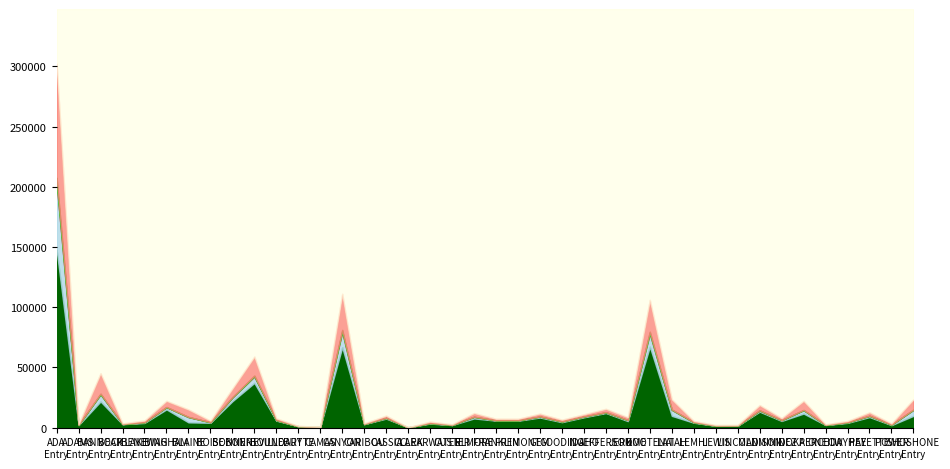

Between BANNOCK and CAMAS, which is larger?

BANNOCK